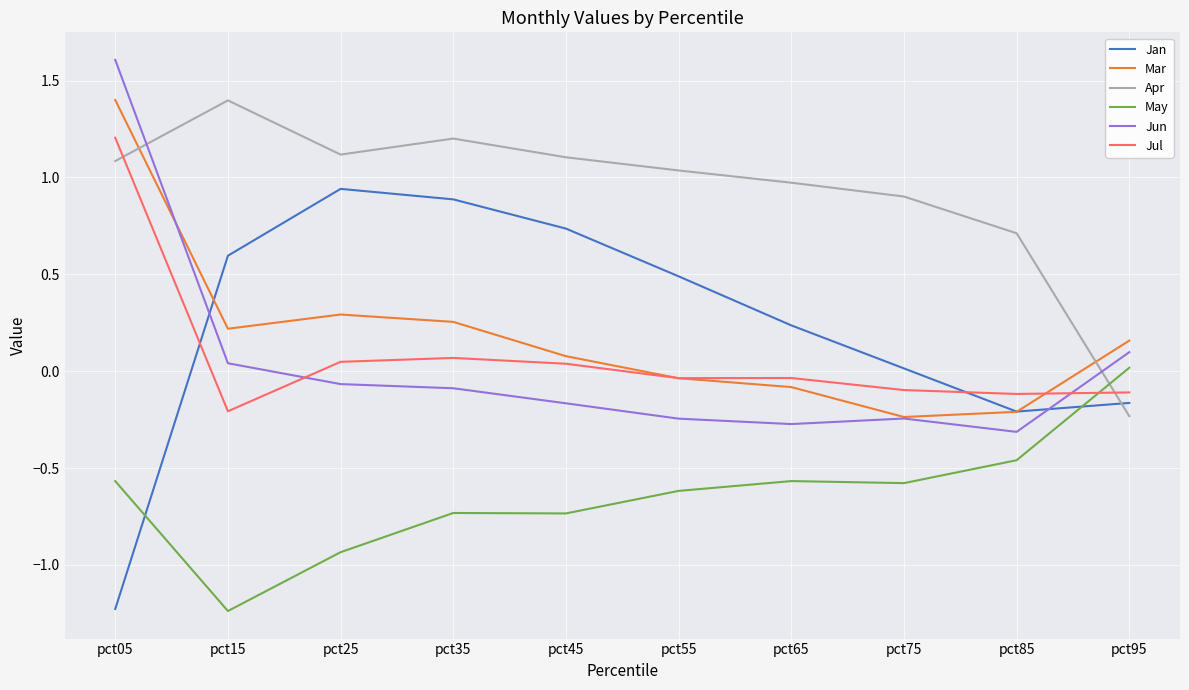

True or false: Mar and May intersect in this chart.

False